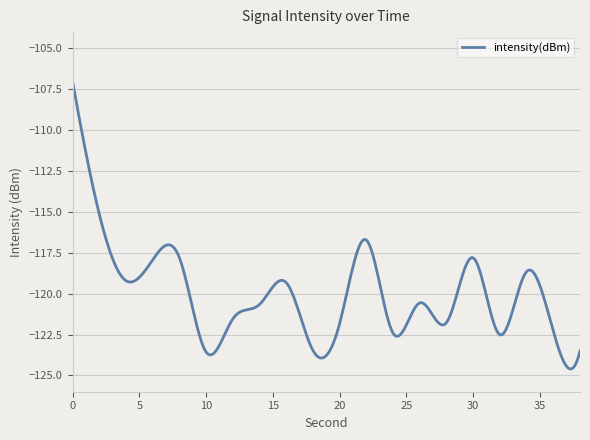

What is the difference between the maximum and minimum values?

17.6